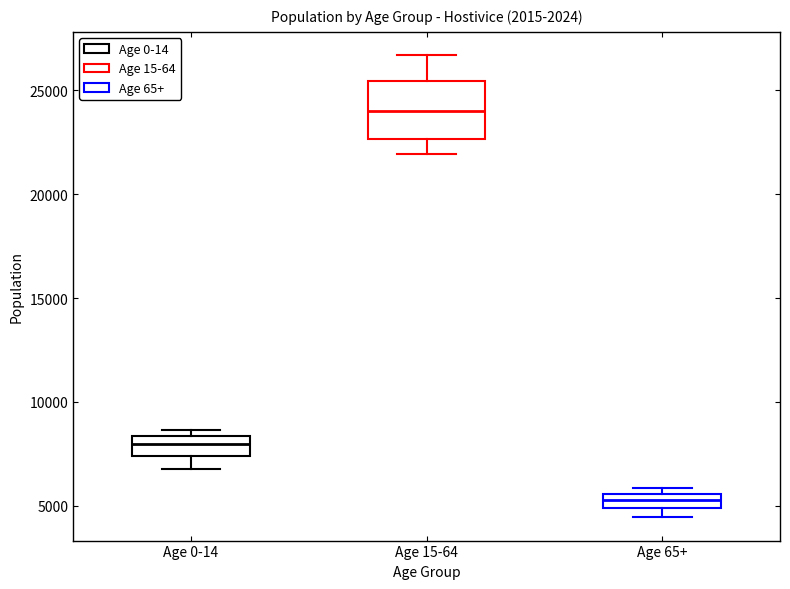

Where is the lower edge of the box for Age 65+ on the y-axis? The values are not printed on the chart, so give them approximately, as read against the axis.

5000